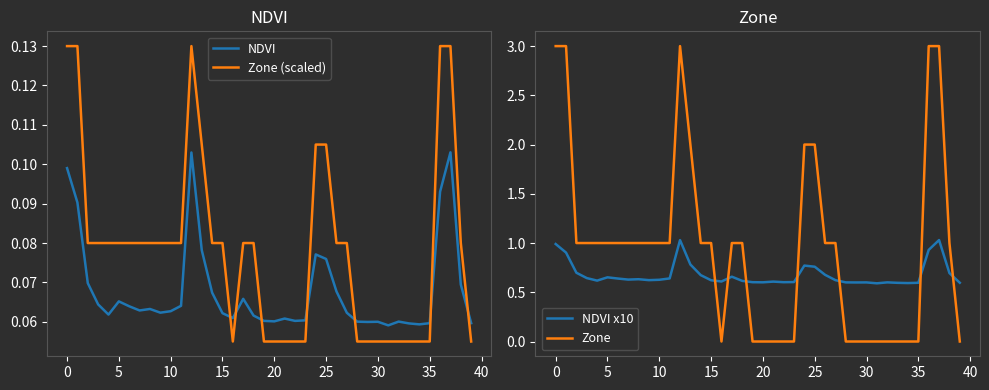

Which series has the largest total across all categories?

Zone